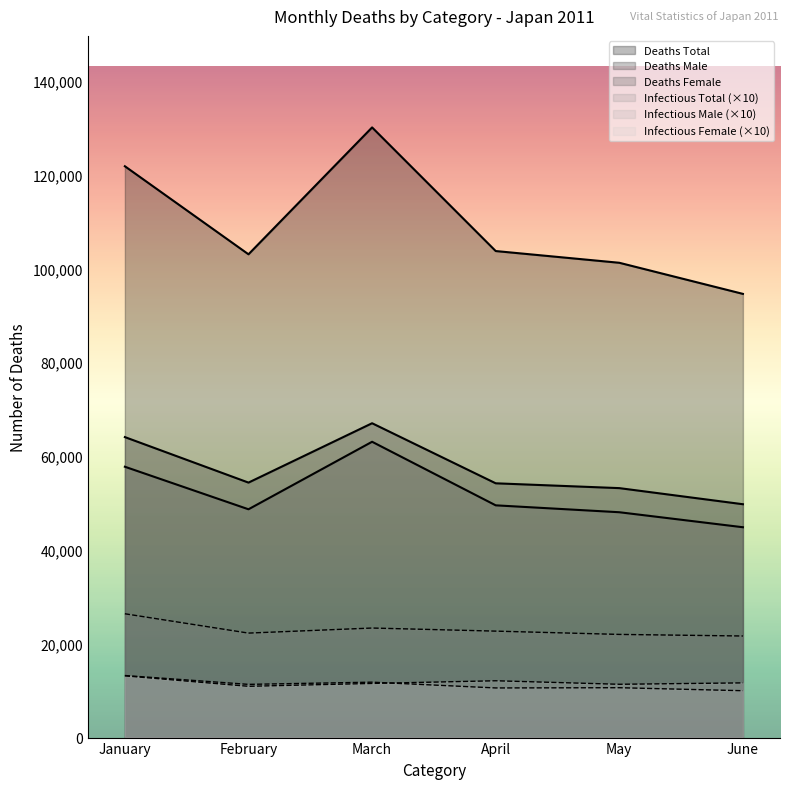

What is the maximum value for June?

94571